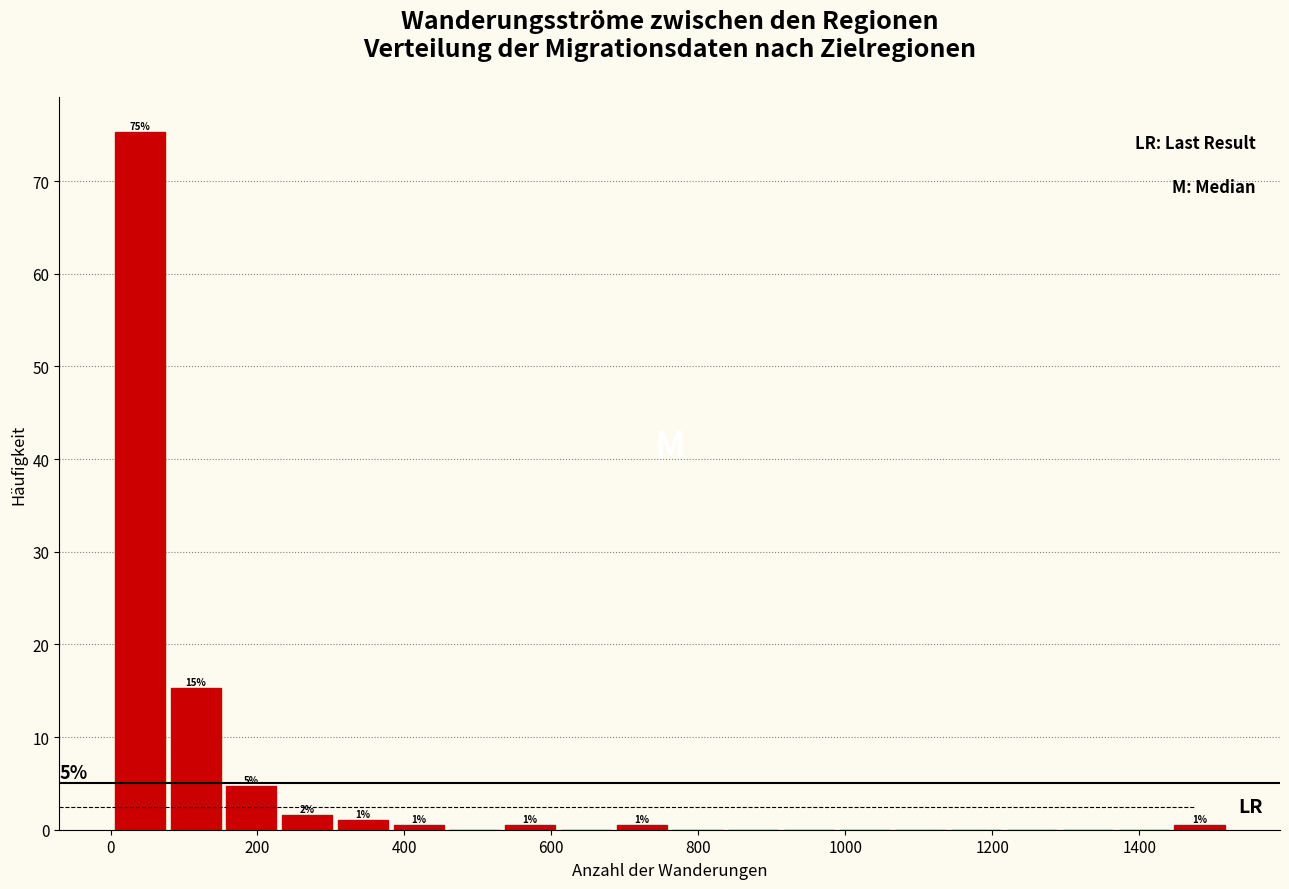

Around what value on the x-axis is the tallest bar? Give the approximate position of its centre, as read against the axis.

40